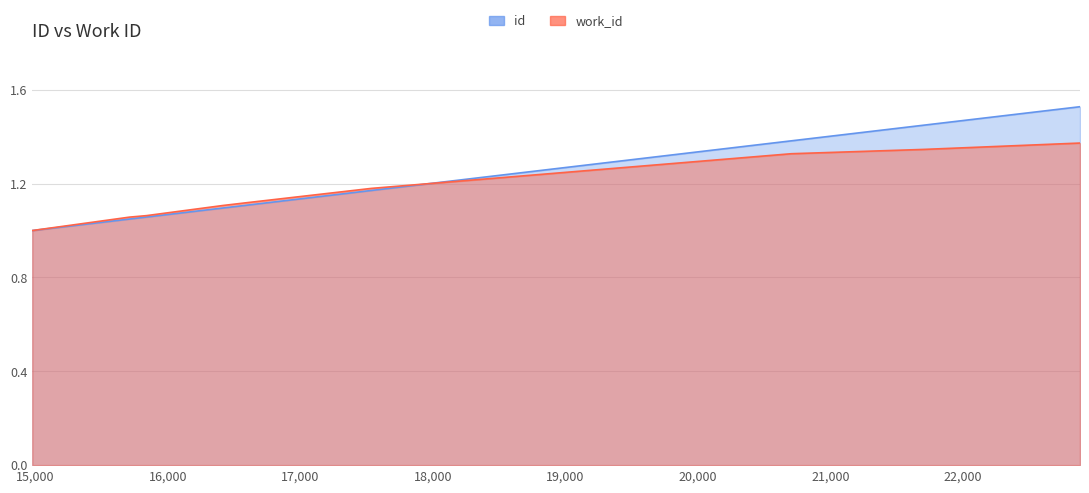

Rank the series by their average value, from lowest to highest.

work_id, id